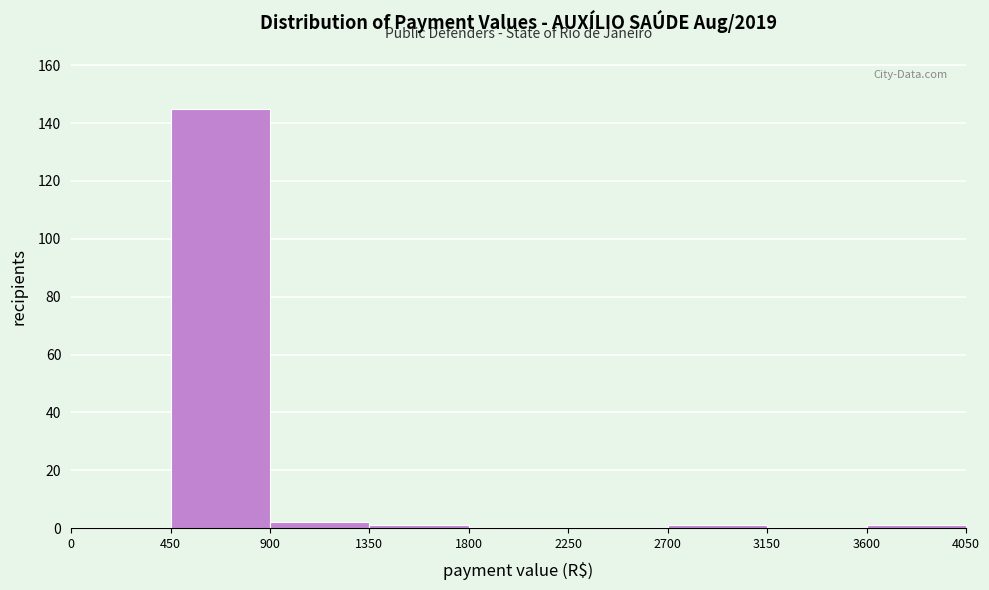

How tall is the bar that spans 900 to 1350 on the x-axis? The values are not printed on the chart, so give them approximately, as read against the axis.

2